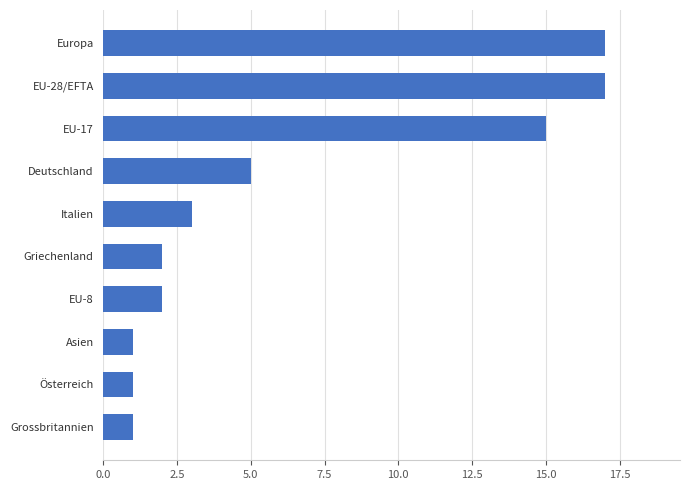

What is the greatest value displayed?

17